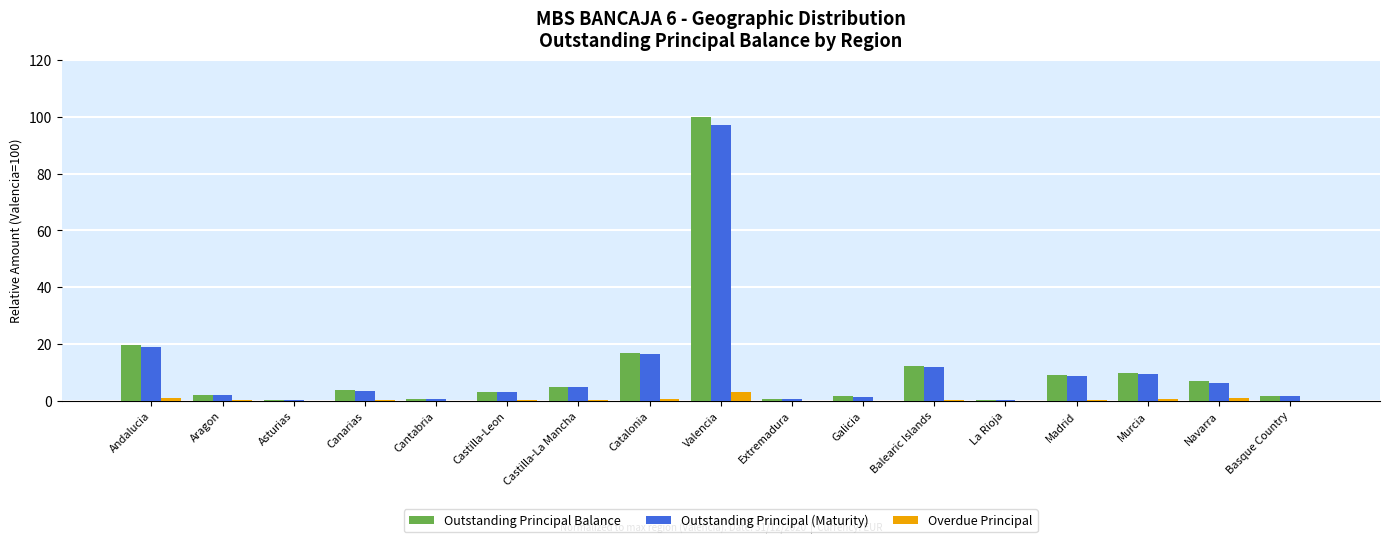

Is the value of Outstanding Principal Balance at Navarra greater than the value of Outstanding Principal (Maturity) at Canarias?

Yes